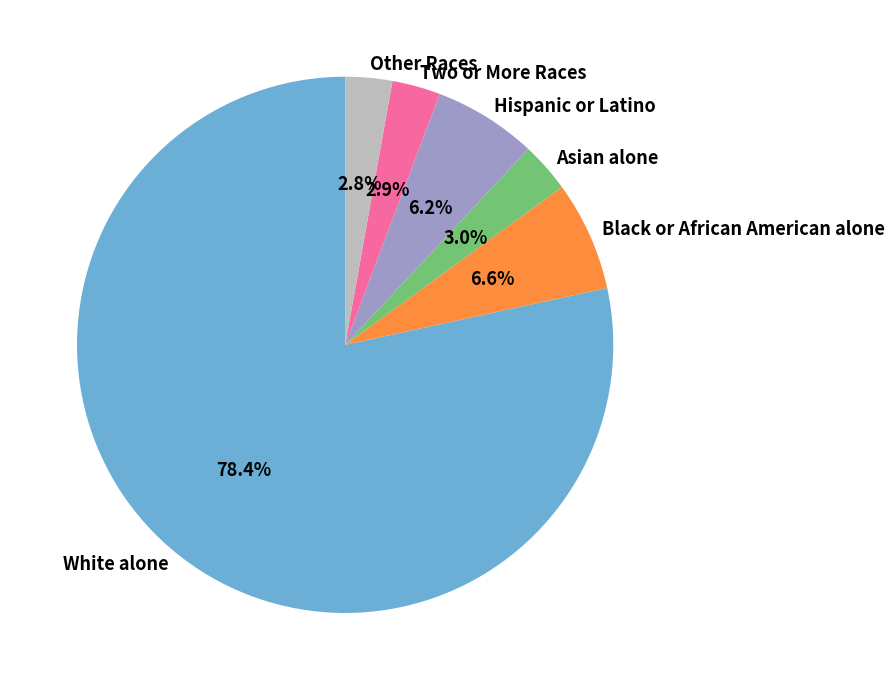

Approximately how many times larger is the value at Other Races compared to Hispanic or Latino?

0.5